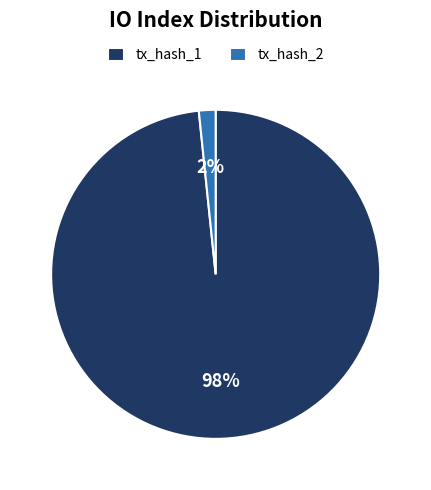

Do tx_hash_2 and tx_hash_1 together represent more than half of the pie?

Yes